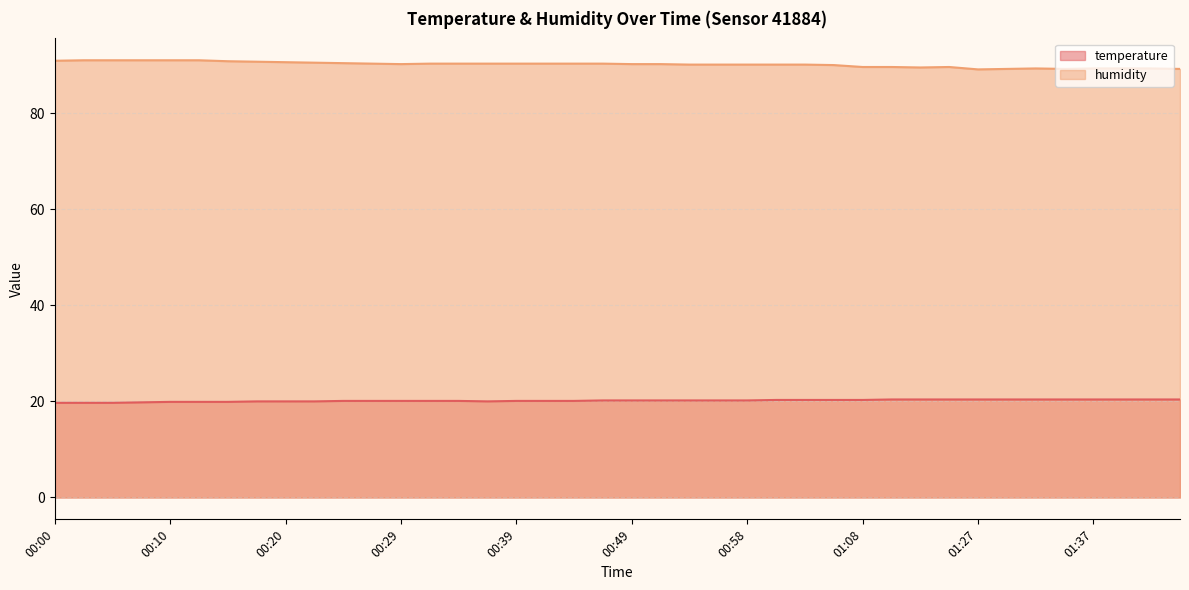

Rank the categories by humidity value from lowest to highest.

01:27, 01:29, 01:34, 01:44, 01:32, 01:37, 01:39, 01:41, 01:16, 01:08, 01:11, 01:19, 01:06, 00:54, 00:56, 00:58, 01:01, 01:03, 00:29, 00:49, 00:51, 00:27, 00:32, 00:34, 00:37, 00:39, 00:41, 00:44, 00:46, 00:24, 00:22, 00:20, 00:17, 00:15, 00:00, 00:02, 00:05, 00:07, 00:10, 00:12